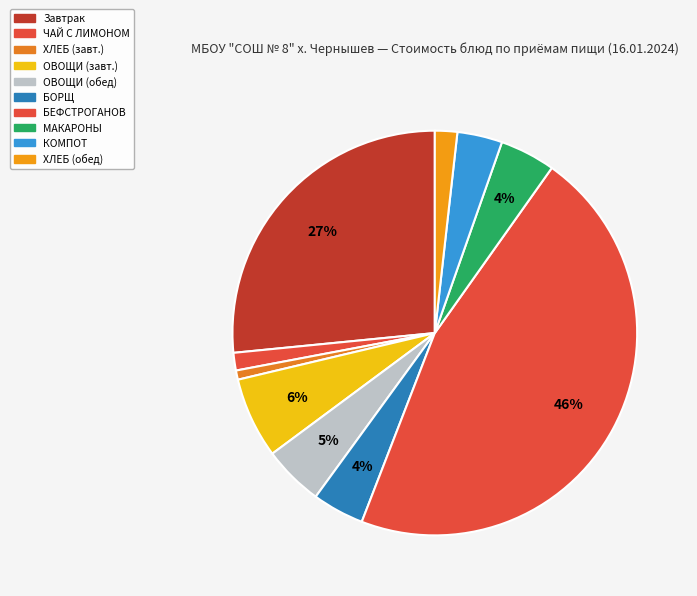

Is there any slice that represents more than half of the pie?

No